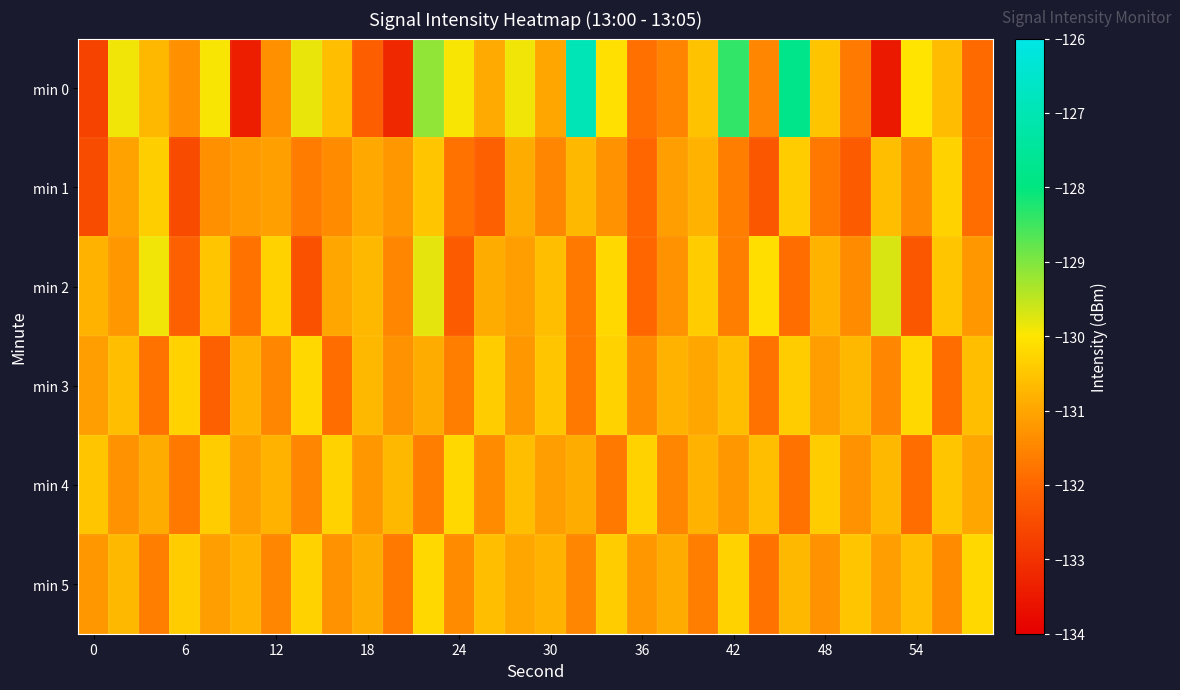

Reading right to left, extract all data points from this chart.

min 0: -131.9	-130.6	-130.0	-133.5	-131.7	-130.5	-127.8	-131.5	-128.4	-130.6	-131.5	-131.8	-130.1	-127.0	-131.0	-129.9	-130.9	-130.0	-129.1	-133.2	-132.1	-130.6	-129.8	-131.3	-133.4	-130.0	-131.3	-130.7	-129.9	-132.7
min 1: -131.9	-130.3	-131.4	-130.6	-132.2	-131.7	-130.4	-132.3	-131.6	-130.8	-131.1	-132.0	-131.3	-130.7	-131.5	-130.9	-132.1	-131.8	-130.5	-131.2	-131.0	-131.4	-131.6	-131.1	-131.2	-131.3	-132.5	-130.4	-131.0	-132.5
min 2: -131.2	-130.5	-132.3	-129.7	-131.4	-130.8	-131.9	-130.1	-131.6	-130.4	-131.3	-132.0	-130.2	-131.7	-130.6	-131.1	-130.9	-132.2	-129.8	-131.5	-130.7	-131.0	-132.4	-130.3	-131.8	-130.5	-132.1	-129.9	-131.2	-130.8
min 3: -130.6	-131.9	-130.2	-131.5	-130.7	-131.1	-130.4	-131.8	-130.6	-131.0	-130.8	-131.4	-130.3	-131.7	-130.5	-131.2	-130.4	-131.6	-130.9	-131.3	-130.7	-131.9	-130.2	-131.5	-130.8	-132.1	-130.3	-131.8	-130.6	-131.1
min 4: -131.0	-130.5	-131.9	-130.7	-131.3	-130.4	-131.8	-130.6	-131.2	-130.8	-131.5	-130.3	-131.7	-130.9	-131.1	-130.6	-131.4	-130.2	-131.6	-130.7	-131.2	-130.3	-131.5	-130.8	-131.1	-130.4	-131.7	-130.9	-131.3	-130.5
min 5: -130.2	-131.4	-130.6	-131.1	-130.5	-131.3	-130.7	-131.8	-130.3	-131.6	-130.9	-131.2	-130.4	-131.5	-130.8	-131.0	-130.6	-131.4	-130.2	-131.7	-130.9	-131.3	-130.3	-131.5	-130.8	-131.1	-130.4	-131.6	-130.7	-131.2